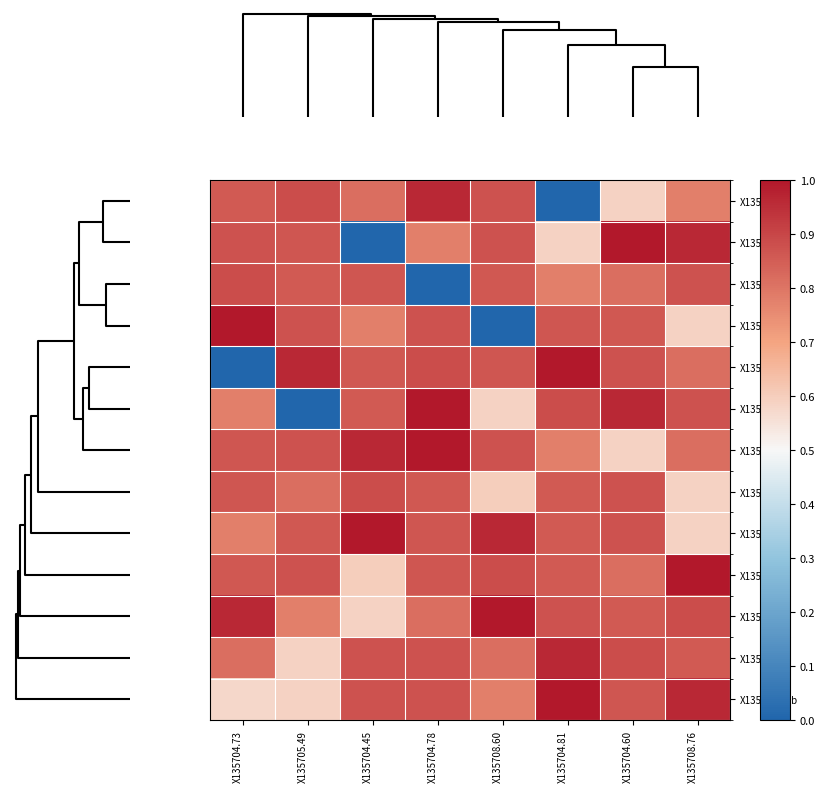

Reading right to left, list all the values displayed in this chart.

X135705.49: X135708.76=0.8	X135704.60=0.6	X135704.81=0.0	X135708.60=0.9	X135704.78=1.0	X135704.45=0.8	X135705.49=0.9	X135704.73=0.9
X135717.41: X135708.76=1.0	X135704.60=1.0	X135704.81=0.6	X135708.60=0.9	X135704.78=0.8	X135704.45=0.0	X135705.49=0.9	X135704.73=0.9
X135704.73: X135708.76=0.9	X135704.60=0.8	X135704.81=0.8	X135708.60=0.9	X135704.78=0.0	X135704.45=0.9	X135705.49=0.9	X135704.73=0.9
X135705.98: X135708.76=0.6	X135704.60=0.9	X135704.81=0.9	X135708.60=0.0	X135704.78=0.9	X135704.45=0.8	X135705.49=0.9	X135704.73=1.0
X135704.78: X135708.76=0.8	X135704.60=0.9	X135704.81=1.0	X135708.60=0.9	X135704.78=0.9	X135704.45=0.9	X135705.49=1.0	X135704.73=0.0
X135704.81: X135708.76=0.9	X135704.60=1.0	X135704.81=0.9	X135708.60=0.6	X135704.78=1.0	X135704.45=0.9	X135705.49=0.0	X135704.73=0.8
X135703.29: X135708.76=0.8	X135704.60=0.6	X135704.81=0.8	X135708.60=0.9	X135704.78=1.0	X135704.45=1.0	X135705.49=0.9	X135704.73=0.9
X135704.45: X135708.76=0.6	X135704.60=0.9	X135704.81=0.9	X135708.60=0.6	X135704.78=0.9	X135704.45=0.9	X135705.49=0.8	X135704.73=0.9
X135702.74: X135708.76=0.6	X135704.60=0.9	X135704.81=0.9	X135708.60=1.0	X135704.78=0.9	X135704.45=1.0	X135705.49=0.9	X135704.73=0.8
X135708.60: X135708.76=1.0	X135704.60=0.8	X135704.81=0.9	X135708.60=0.9	X135704.78=0.9	X135704.45=0.6	X135705.49=0.9	X135704.73=0.9
X135708.76: X135708.76=0.9	X135704.60=0.9	X135704.81=0.9	X135708.60=1.0	X135704.78=0.8	X135704.45=0.6	X135705.49=0.8	X135704.73=1.0
X135704.60: X135708.76=0.9	X135704.60=0.9	X135704.81=1.0	X135708.60=0.8	X135704.78=0.9	X135704.45=0.9	X135705.49=0.6	X135704.73=0.8
X135704.60b: X135708.76=1.0	X135704.60=0.9	X135704.81=1.0	X135708.60=0.8	X135704.78=0.9	X135704.45=0.9	X135705.49=0.6	X135704.73=0.6